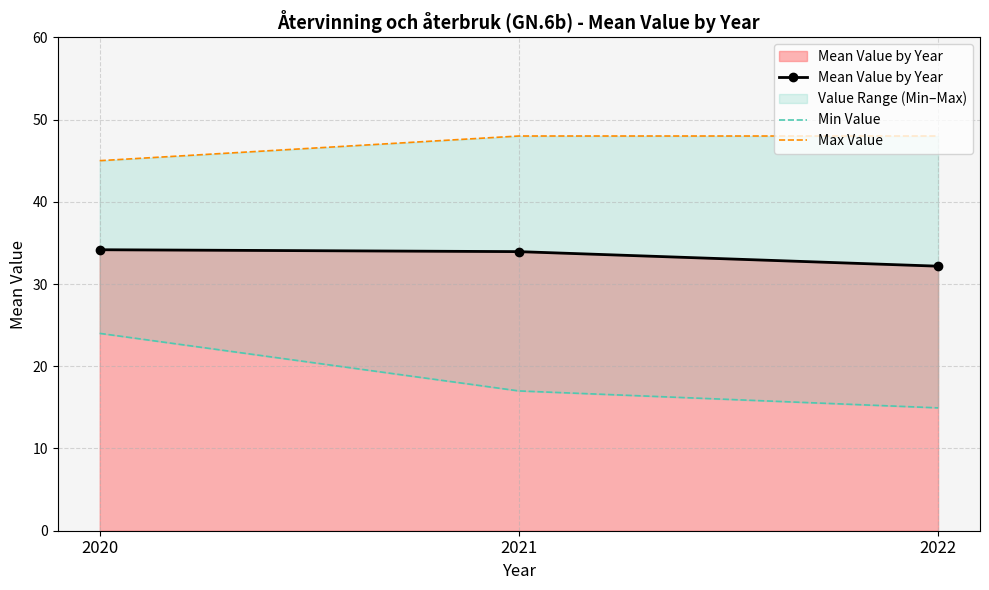

The value of Min Value at 2020 is 8.9. True or false?

False